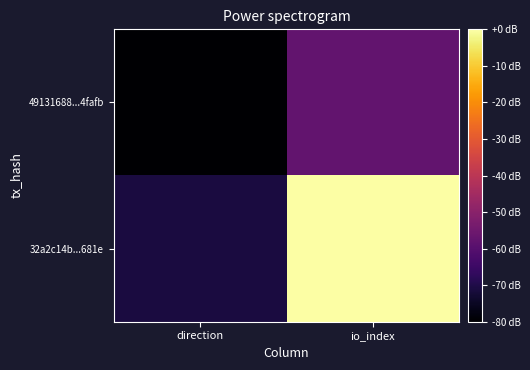

Which series has the largest total across all categories?

32a2c14b...681e